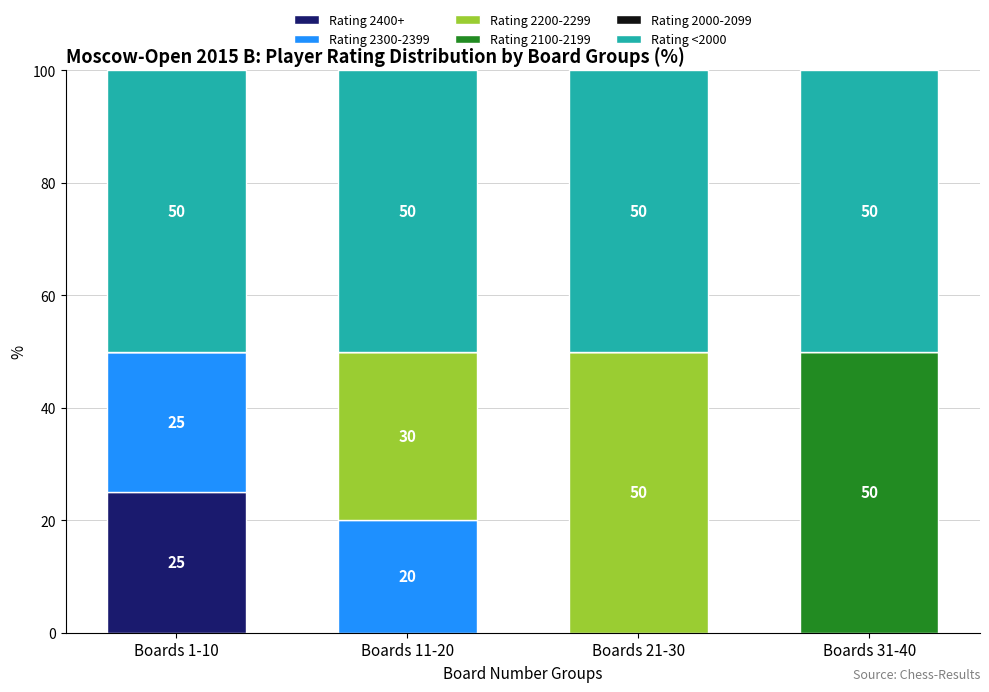

What is the maximum value for Rating 2400+?

25